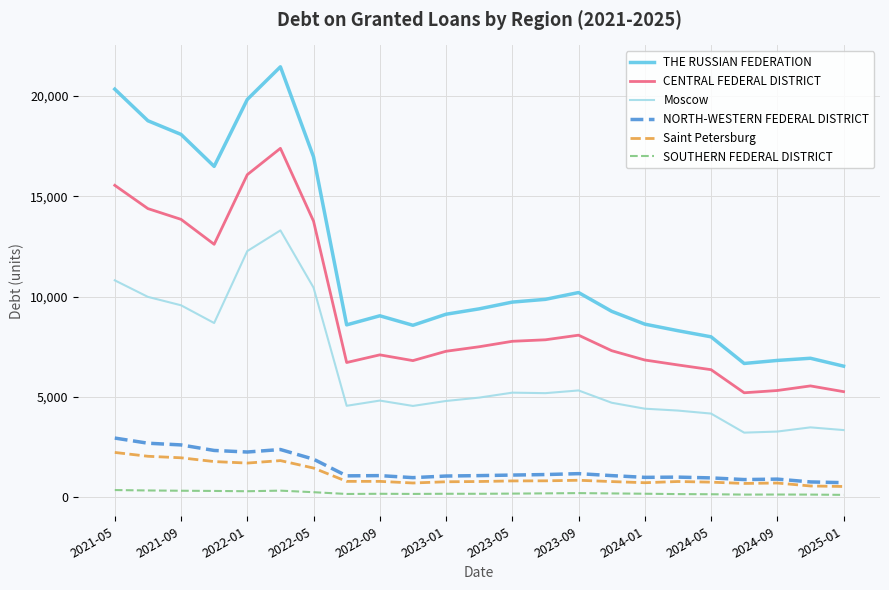

How many categories are shown in the chart?

23